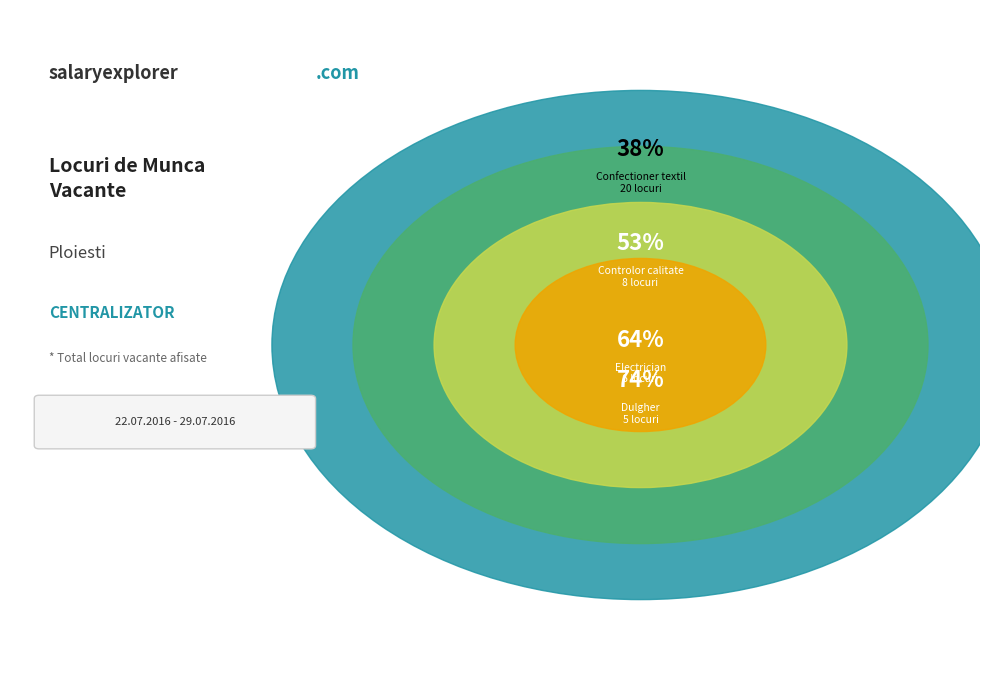

To the nearest percent, what portion does Electrician represent?

11%